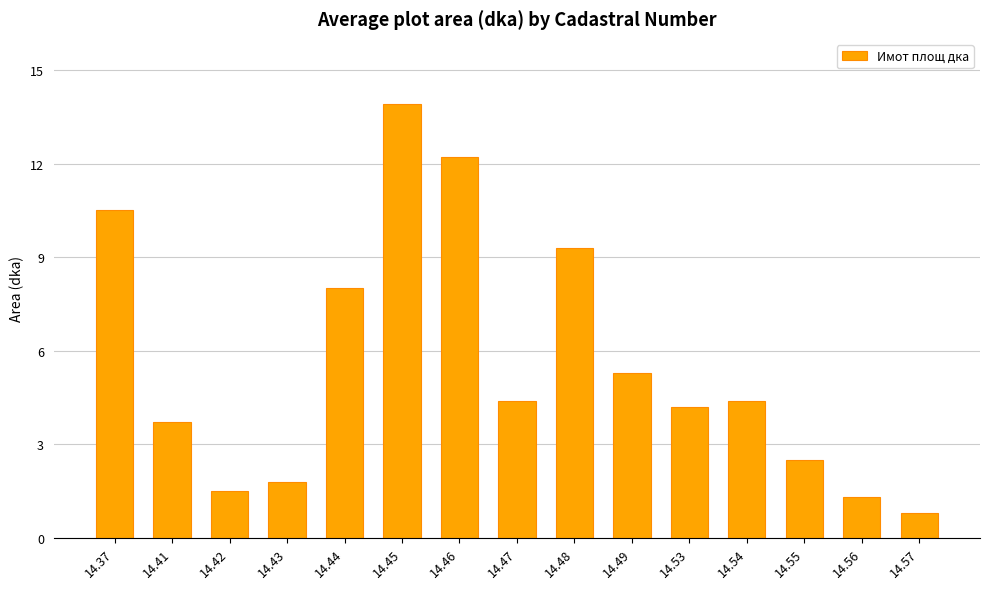

Is it true that the value at 14.44 is 13.7?

False